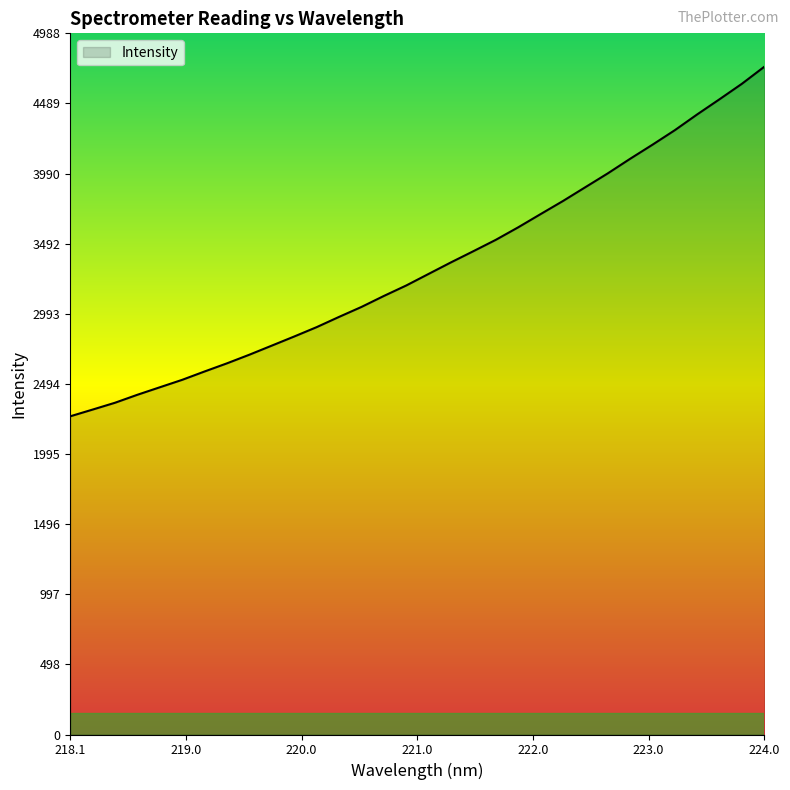

What is the maximum value shown in the chart?

4751.1